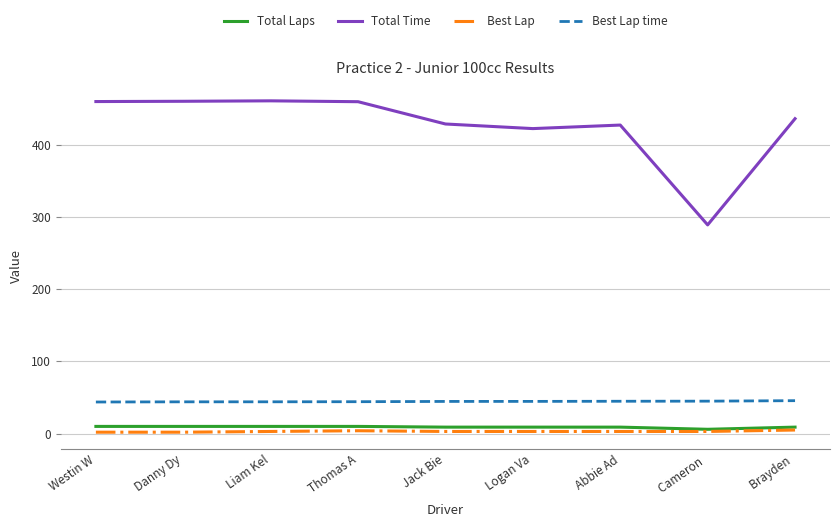

What is the average value of the Total Time series?

426.9